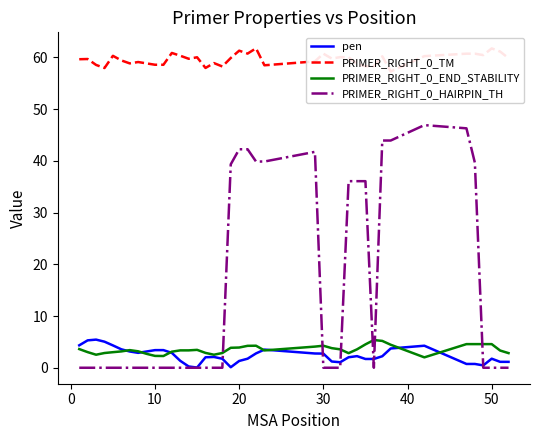

How many series are shown in this chart?

4